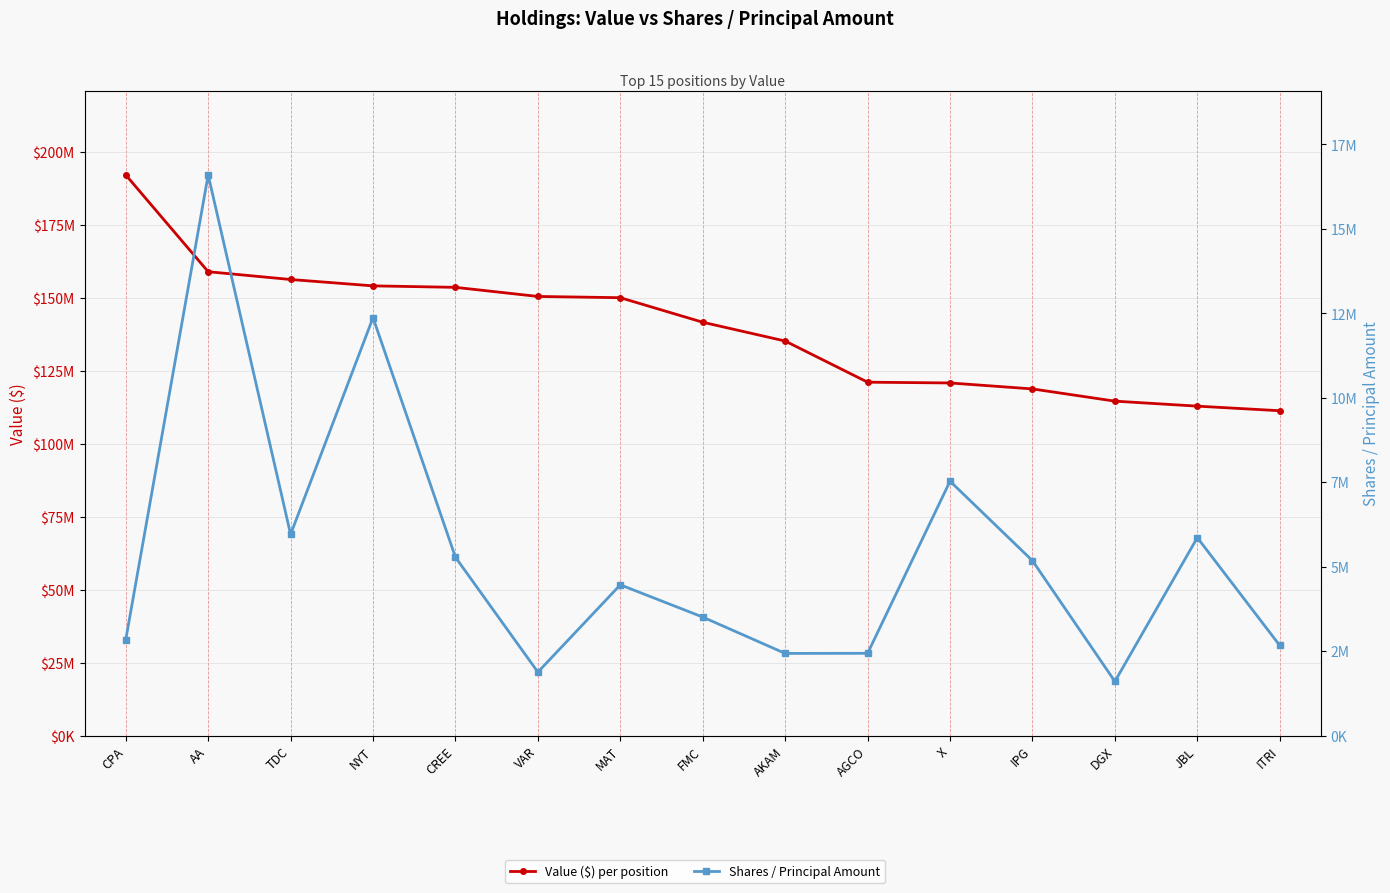

Which series has the largest range (max minus min)?

Value ($) per position